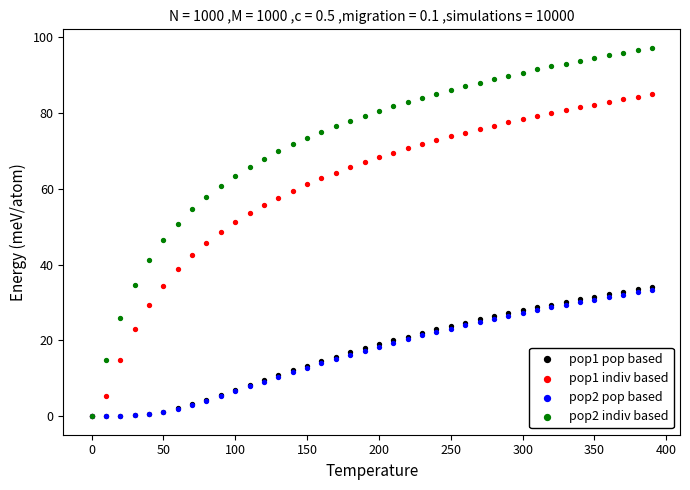

What are all the series names shown in the legend?

pop1 pop based, pop1 indiv based, pop2 pop based, pop2 indiv based